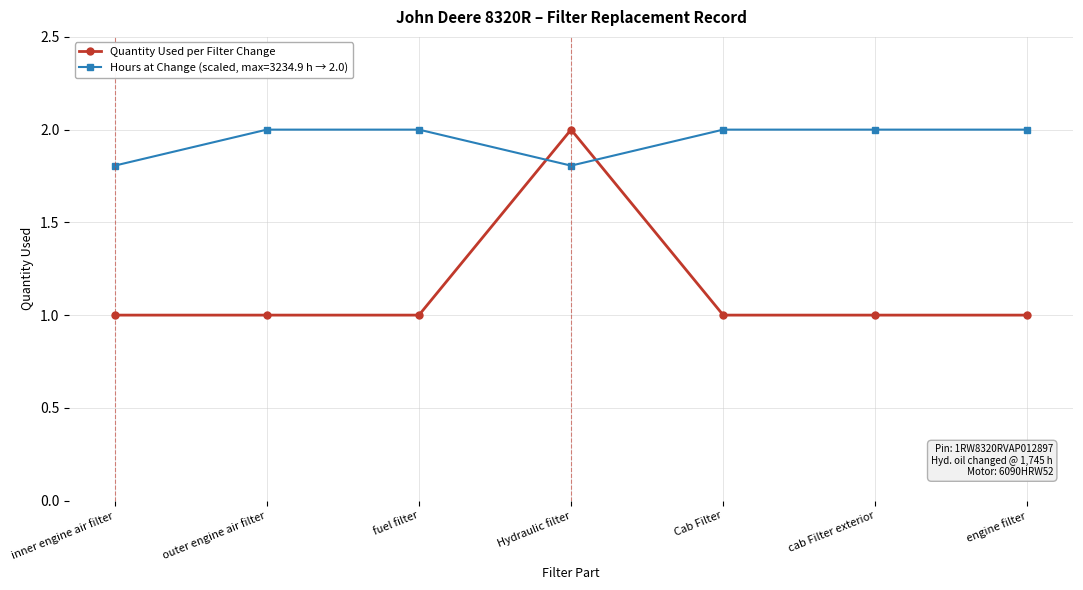

At which category does Hours at Change (scaled, max=3234.9 h → 2.0) reach its first local valley?

Hydraulic filter